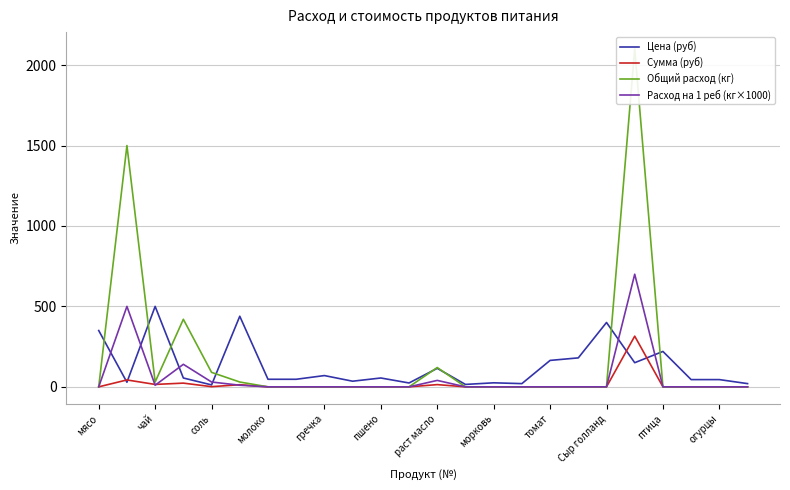

True or false: Сумма (руб) has a value of 177.2 at гречка.

False